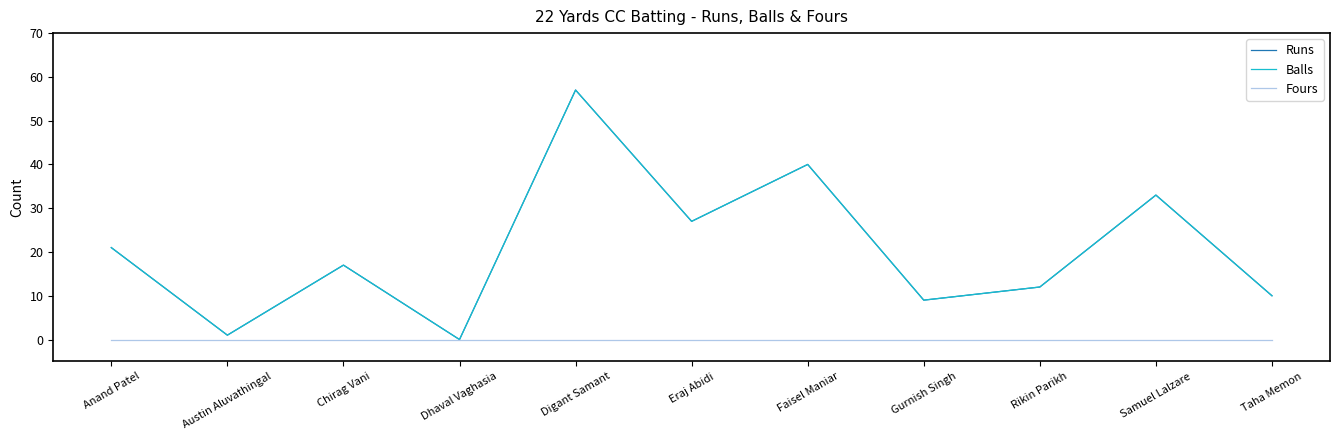

Between Chirag Vani and Digant Samant, which is larger?

Digant Samant